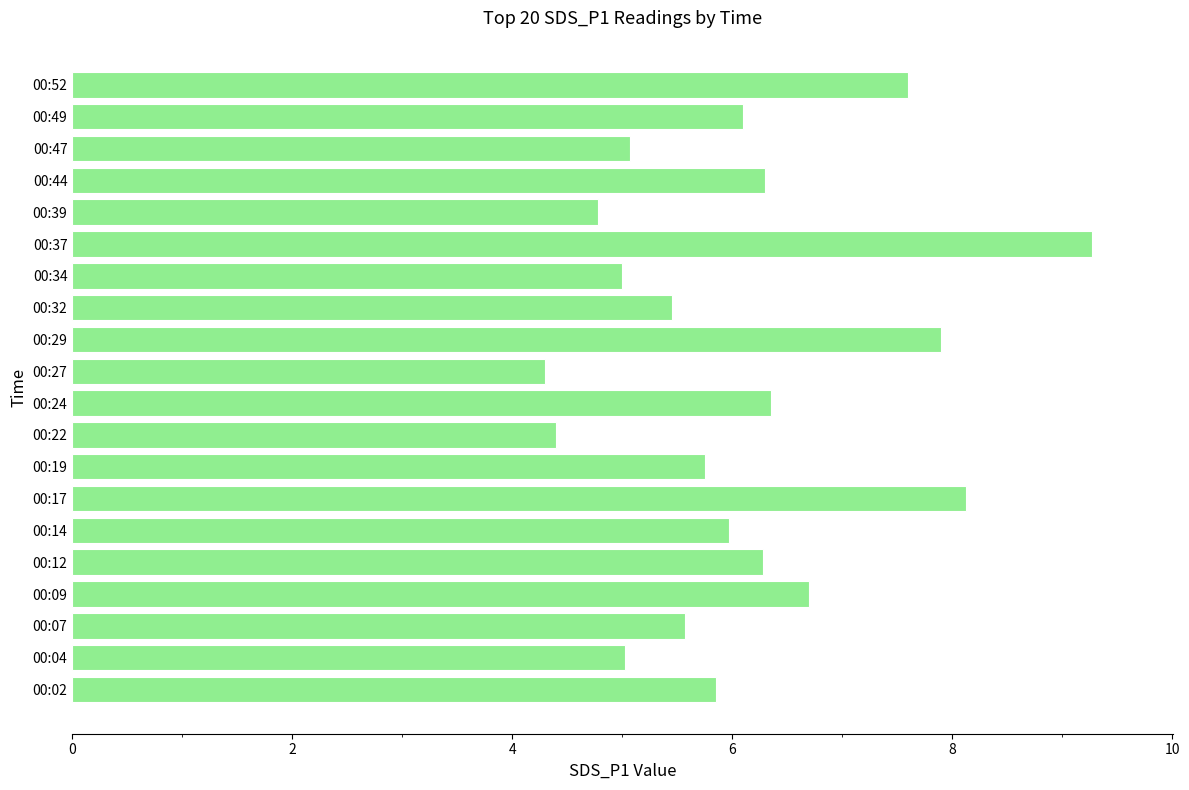

True or false: the data shows 5.0 at 00:34.

True